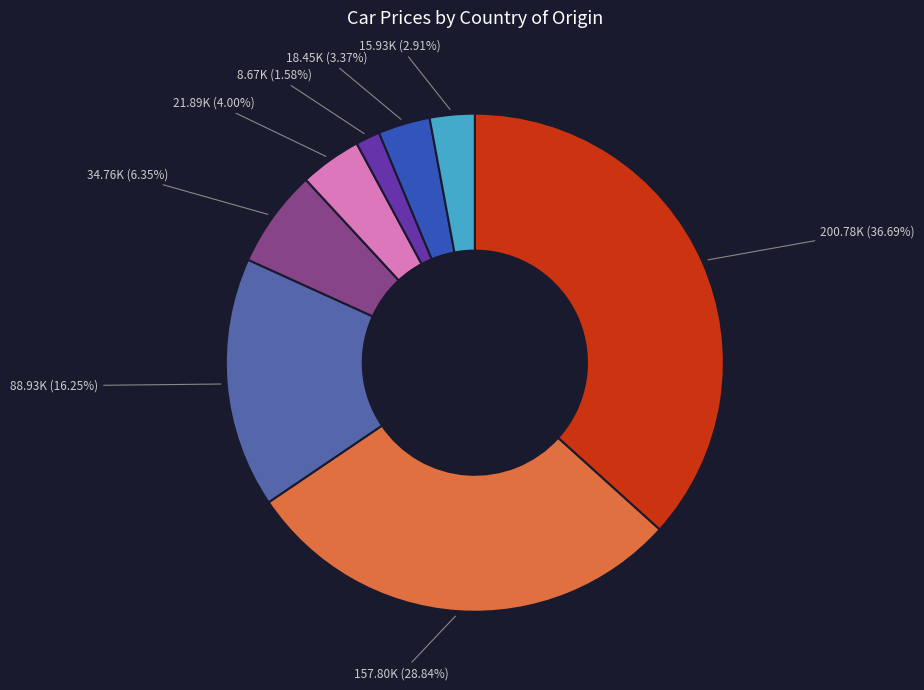

Is there any slice that represents more than half of the pie?

No